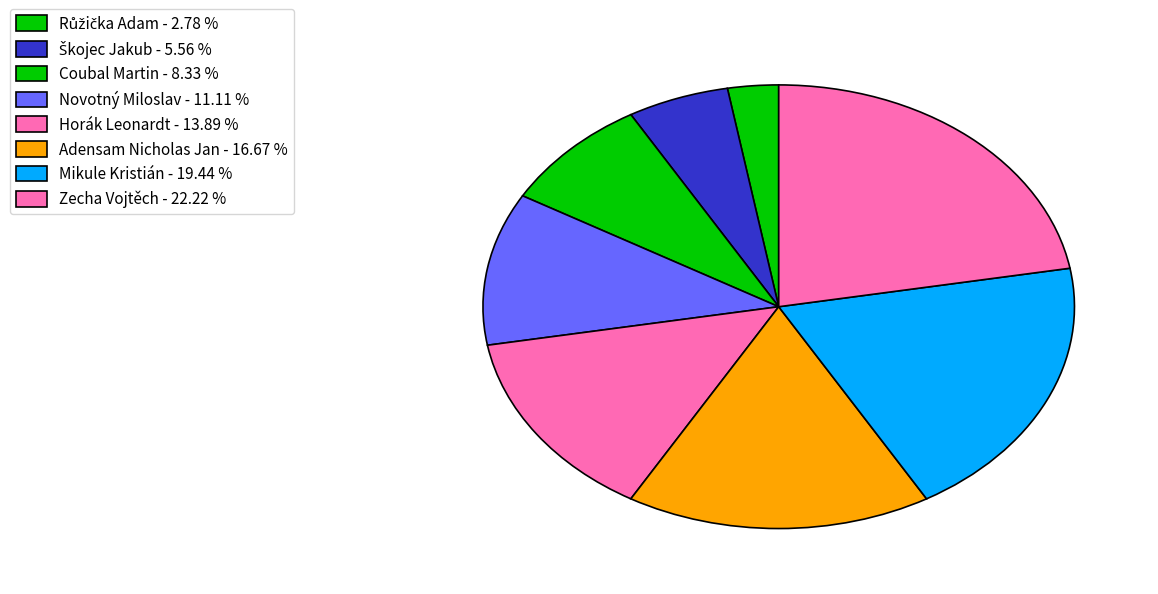

Between Adensam Nicholas Jan and Škojec Jakub, which is larger?

Adensam Nicholas Jan